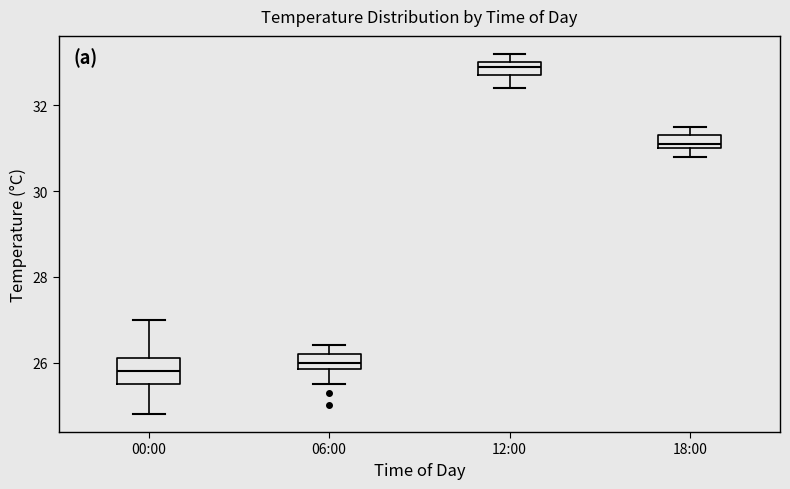

Where does the median line of the box for 06:00 sit on the y-axis? The values are not printed on the chart, so give them approximately, as read against the axis.

26.0